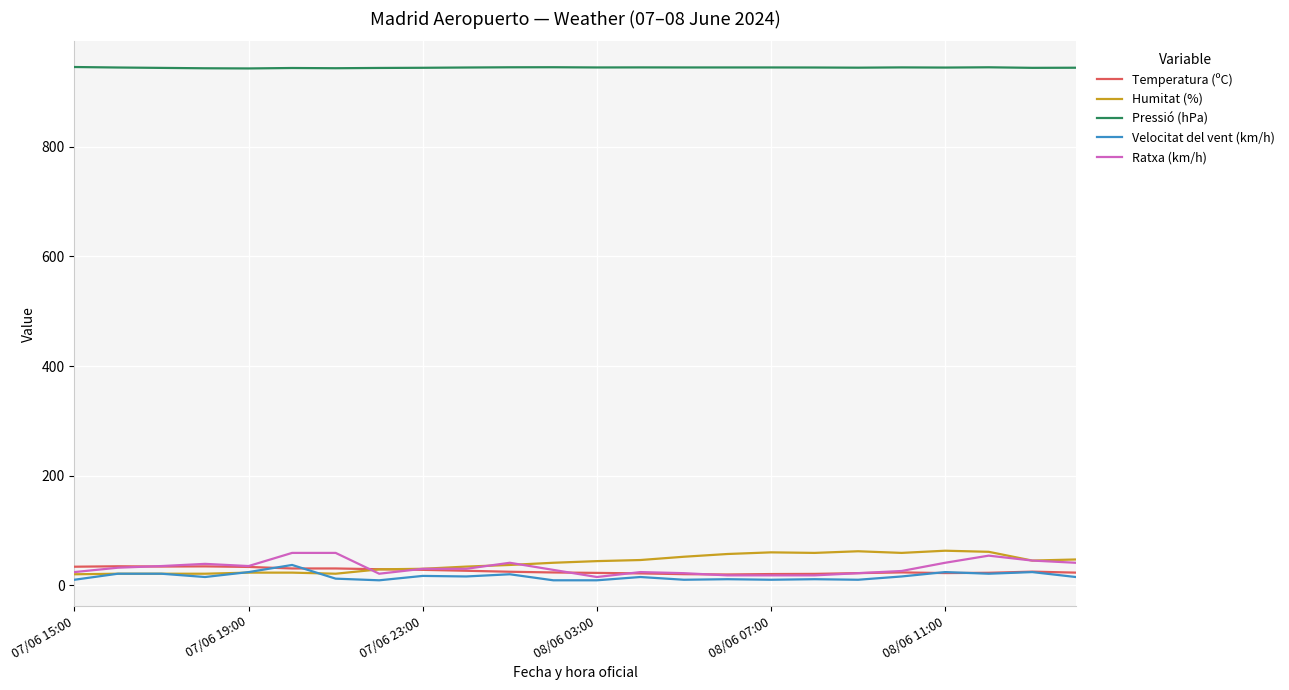

Which series has the largest total across all categories?

Pressió (hPa)